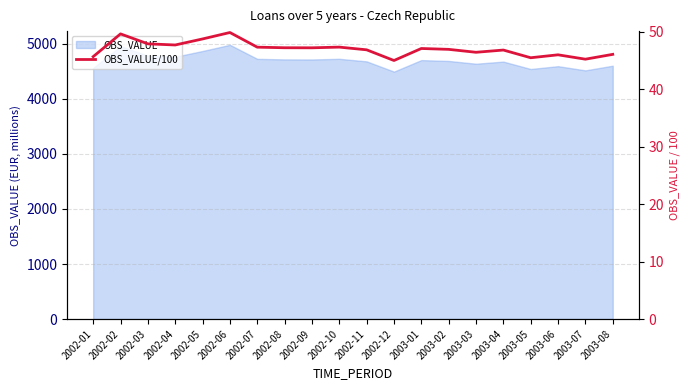

Between 2002-04 and 2002-11, which is larger?

2002-04